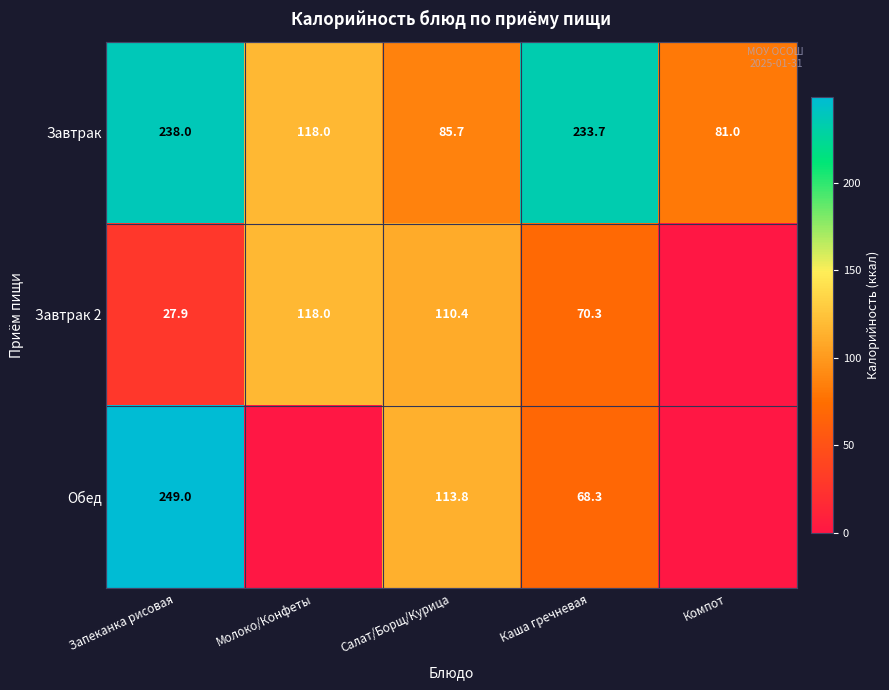

What is the spread (max minus min) of values at Салат/Борщ/Курица?

28.1